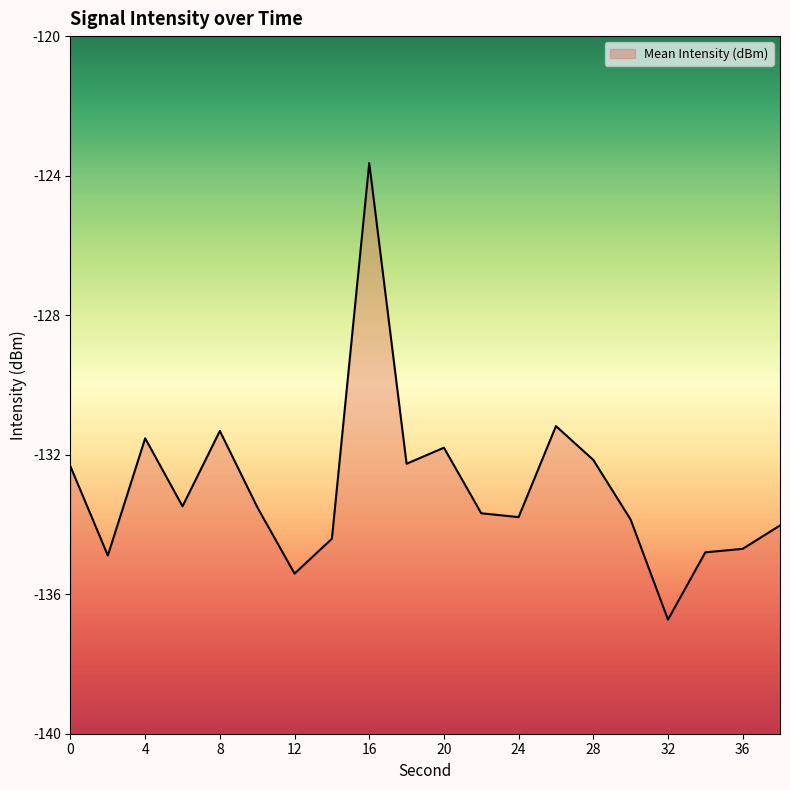

How many data points are less than -133?

12